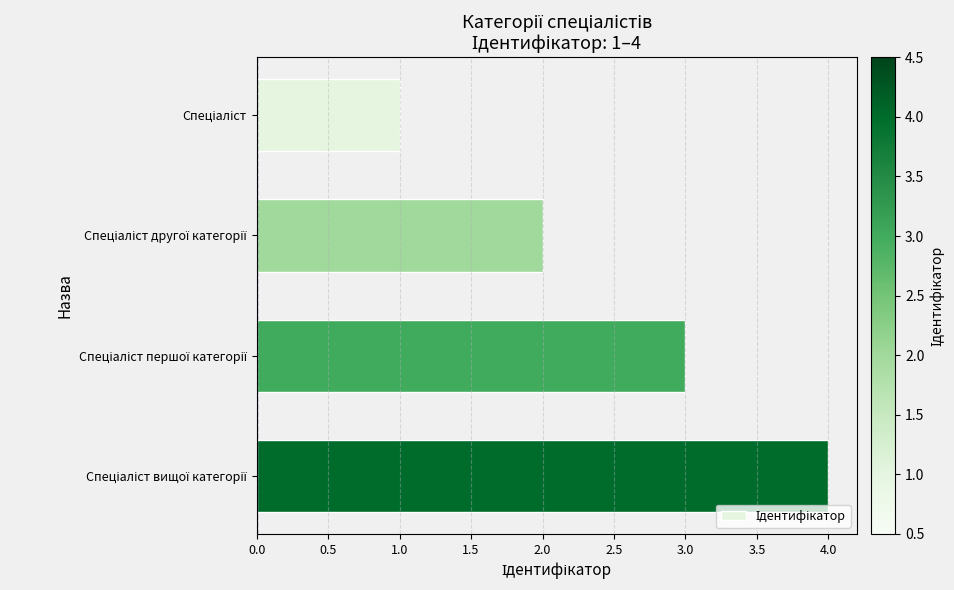

What is the greatest value displayed?

4